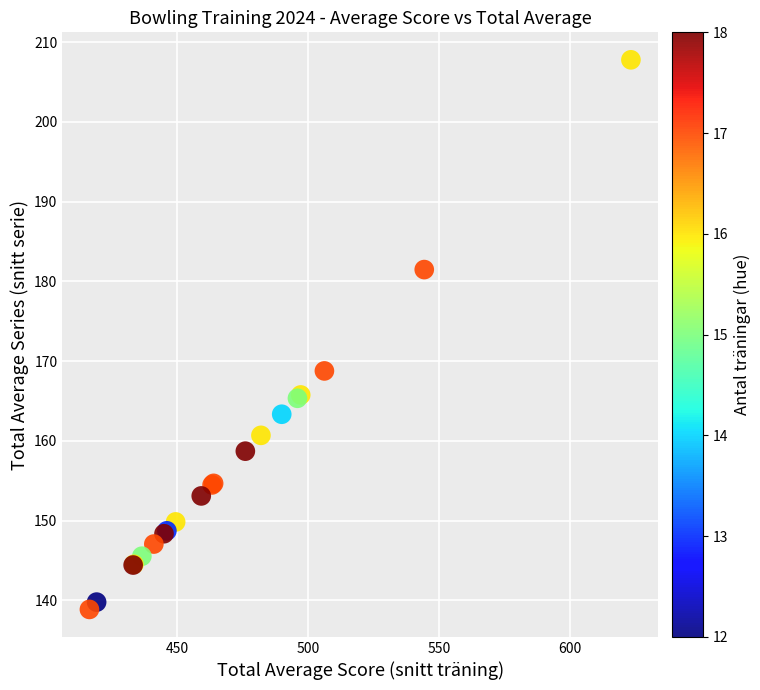

What Y value in the scatter plot is closest to 173?

168.8